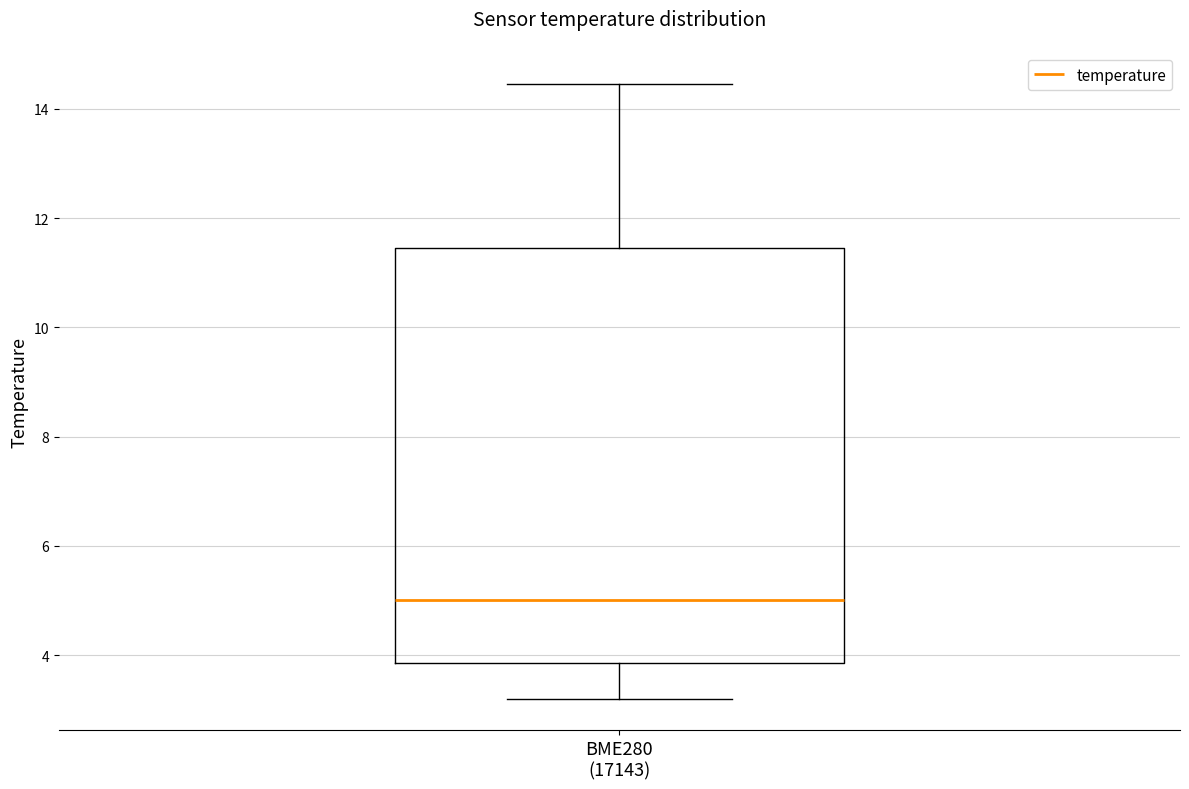

Where does the lower whisker of the box for BME280 (17143) end on the y-axis? The values are not printed on the chart, so give them approximately, as read against the axis.

3.2